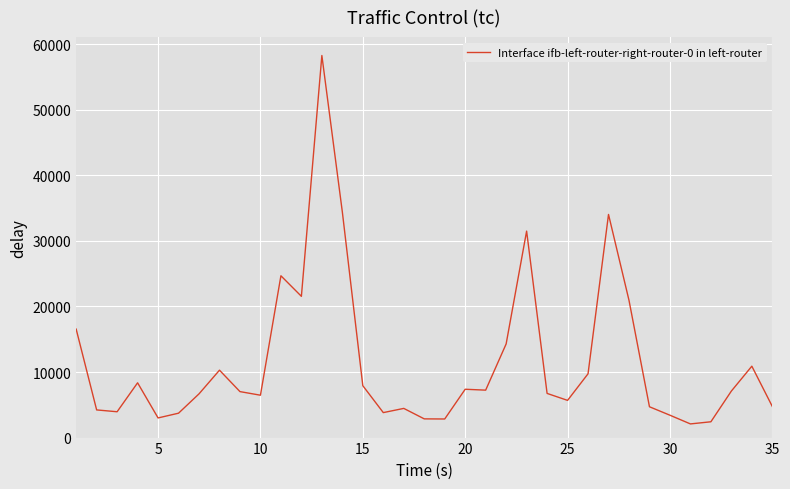

What is the minimum value shown in the chart?

2084